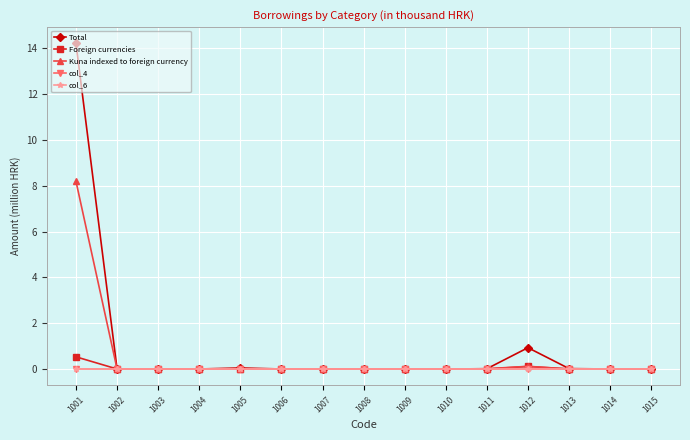

The value of col_4 at 1010 is 0.0. True or false?

True